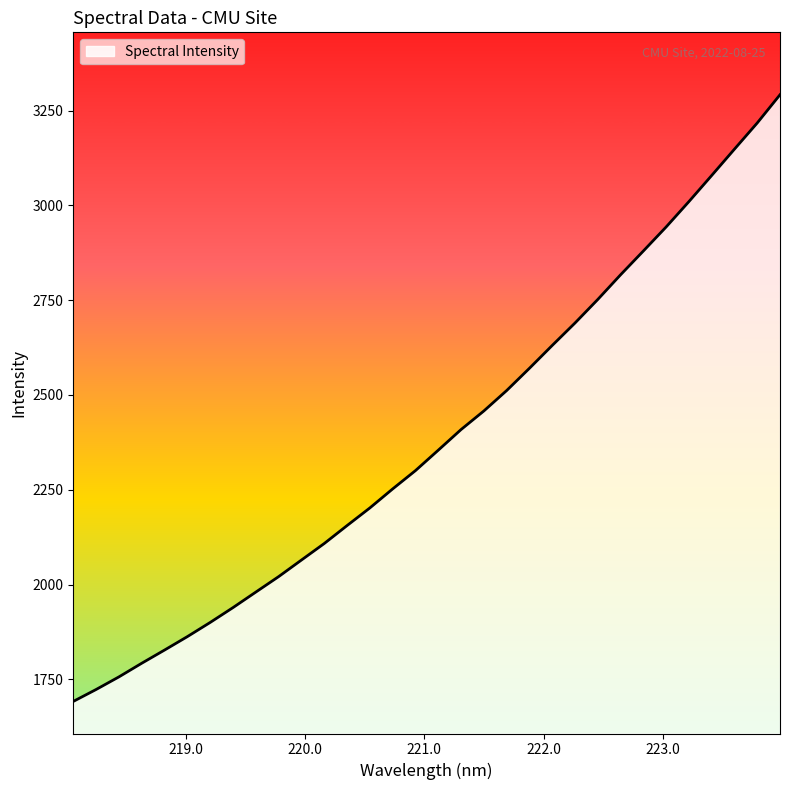

What is the smallest value displayed?

1691.8